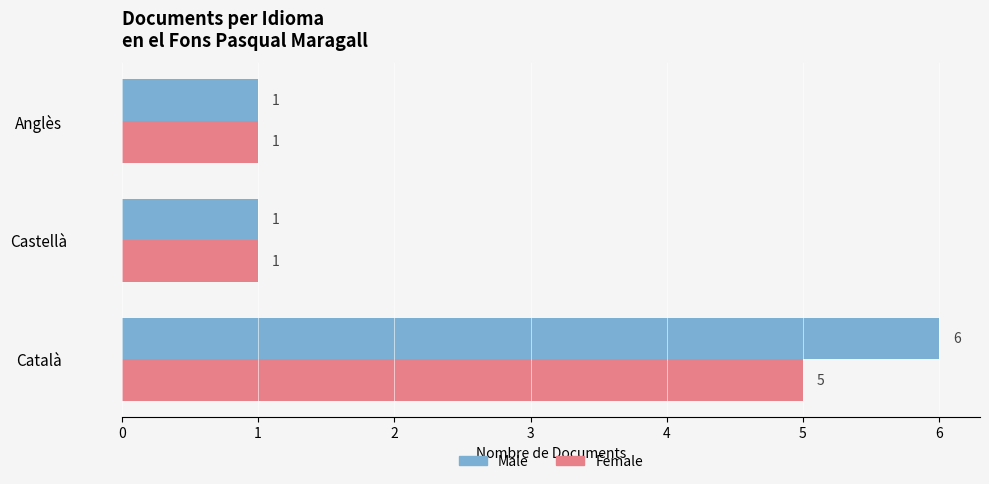

At how many categories does at least one series exceed 2?

1